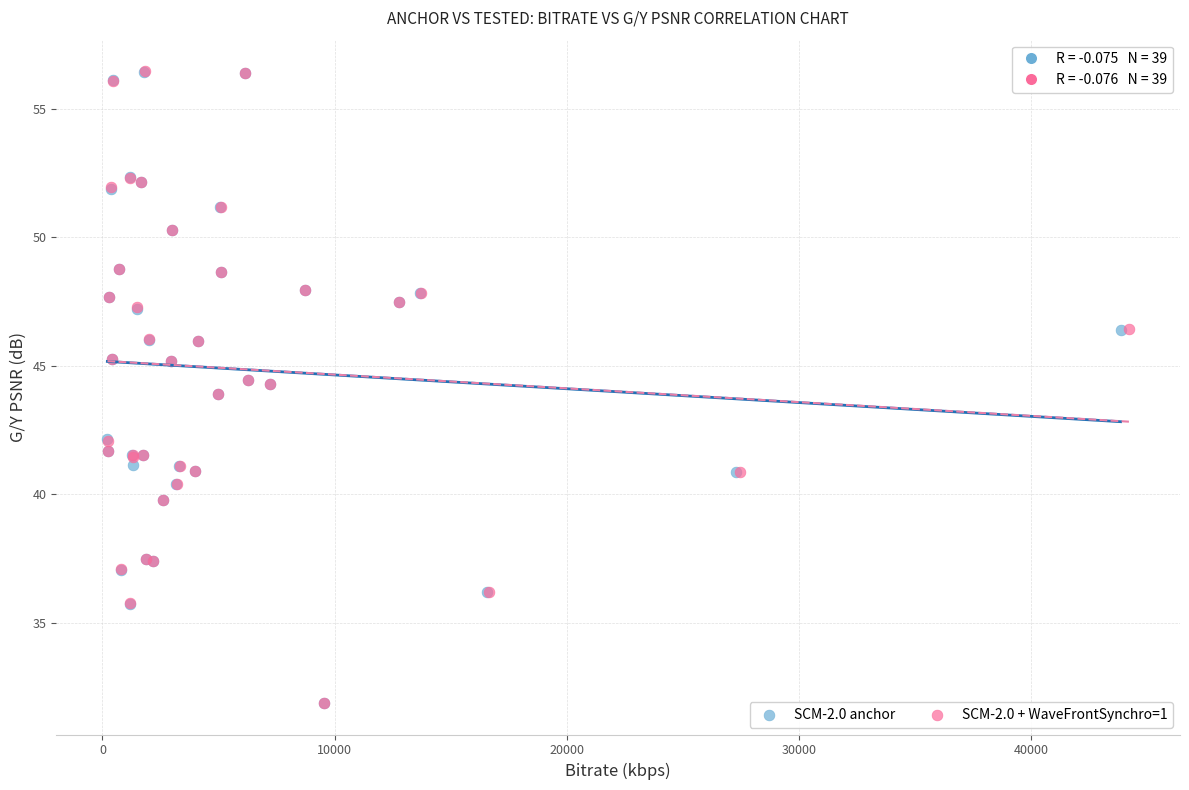

Which series has the largest Y range (max minus min)?

SCM-2.0 + WaveFrontSynchro=1